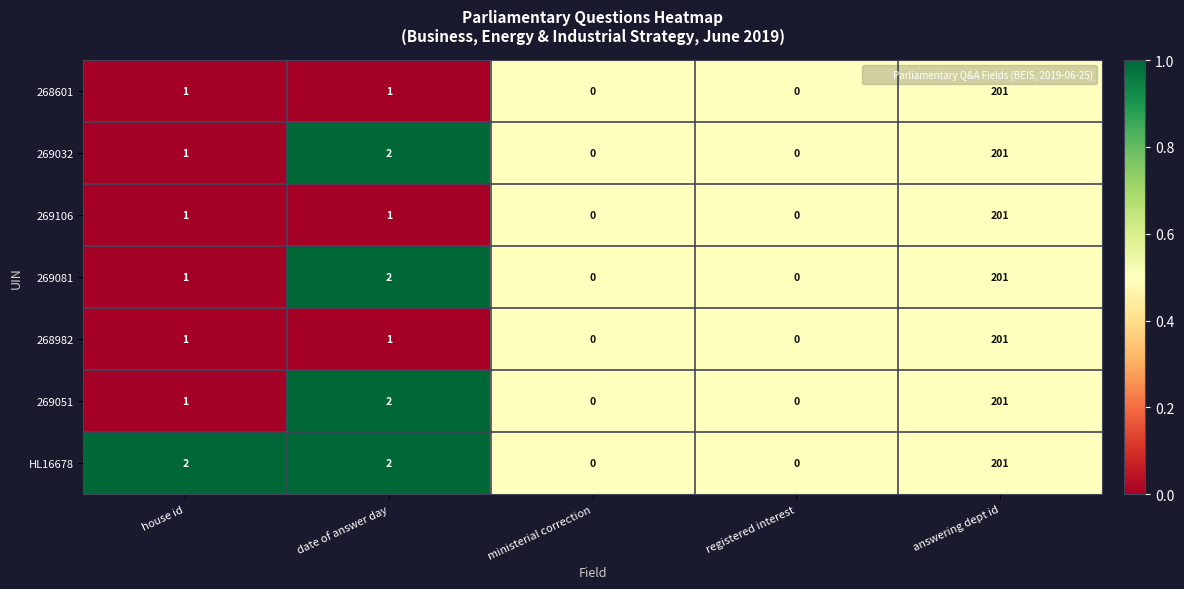

Count the number of categories in the chart.

5